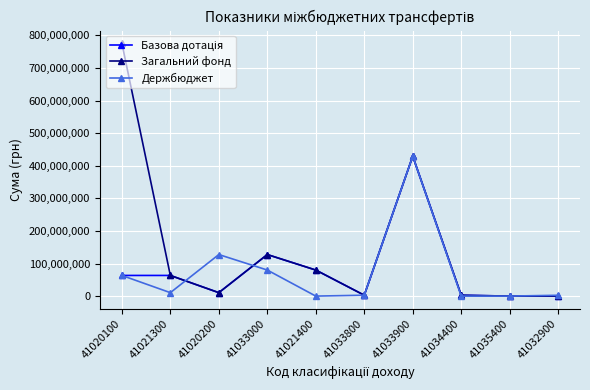

True or false: Загальний фонд has a value of 2679000 at 41033800.

True